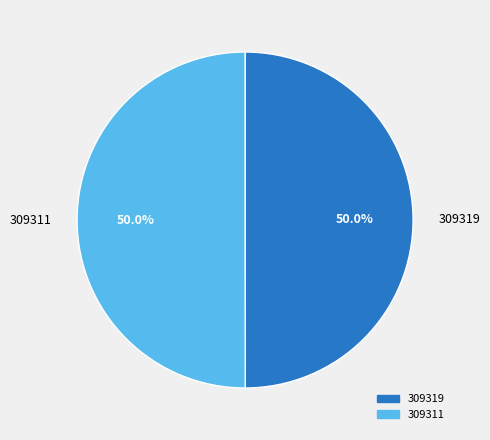

How many segments does this pie chart have?

2